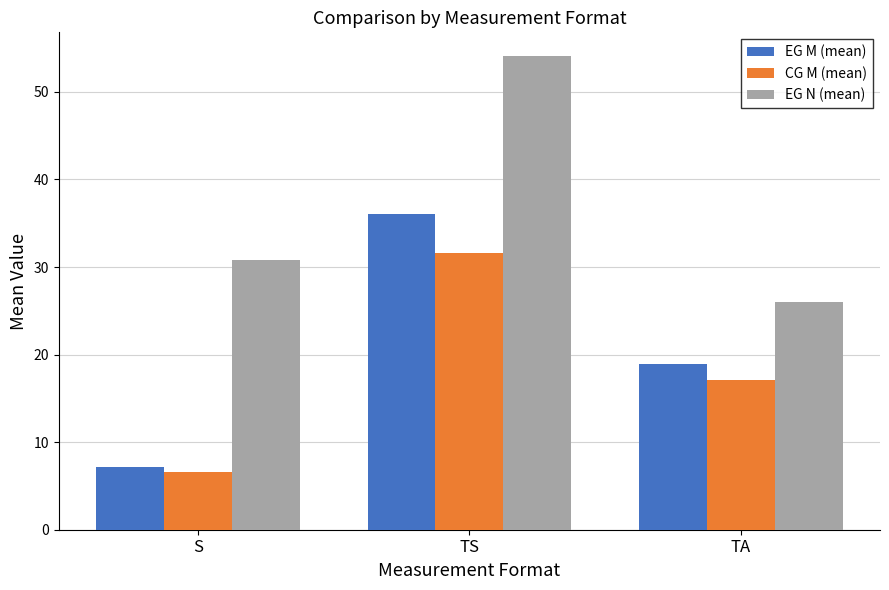

Where does the EG N (mean) series first go above 30?

S